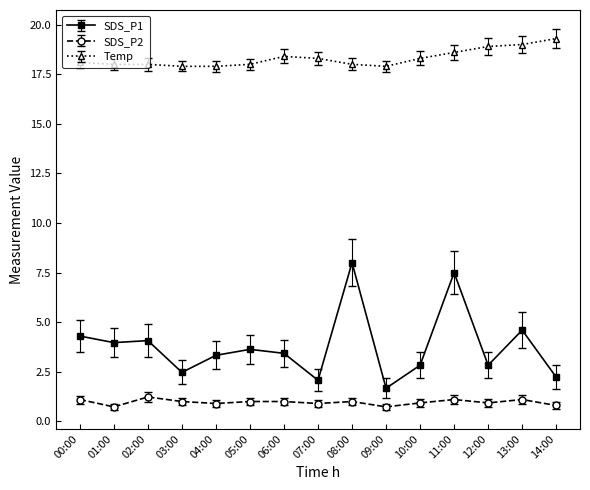

What is the label of the 7th point from the right?

08:00